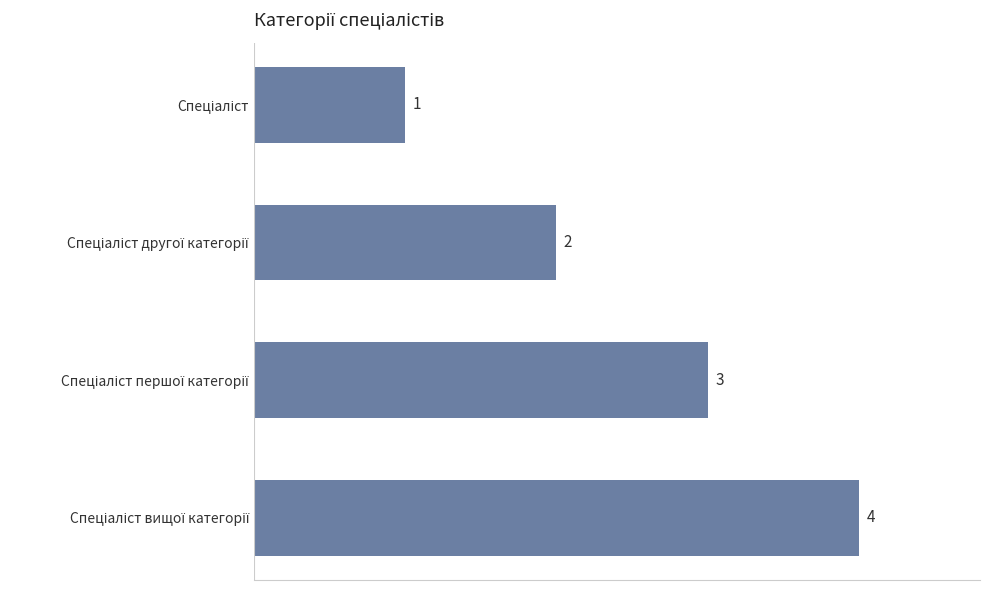

What is the greatest value displayed?

4